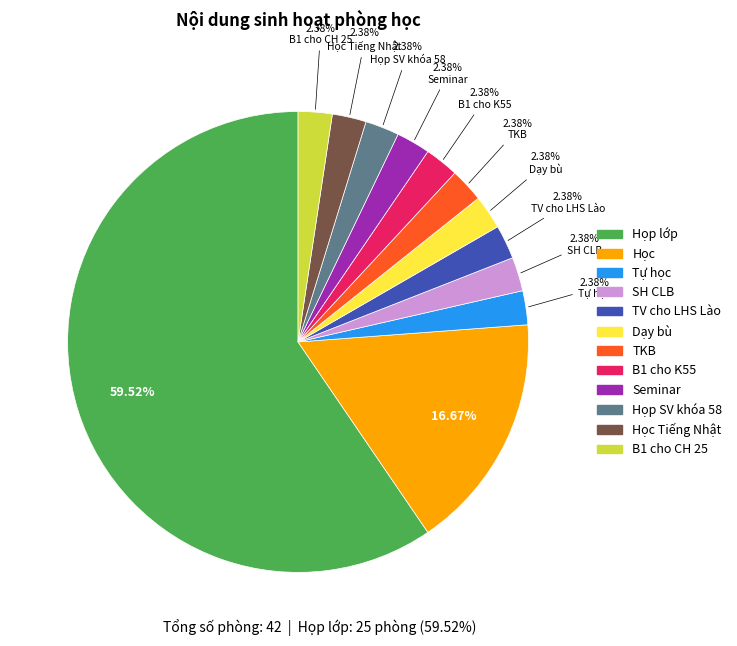

Is there a majority slice in this chart?

Yes